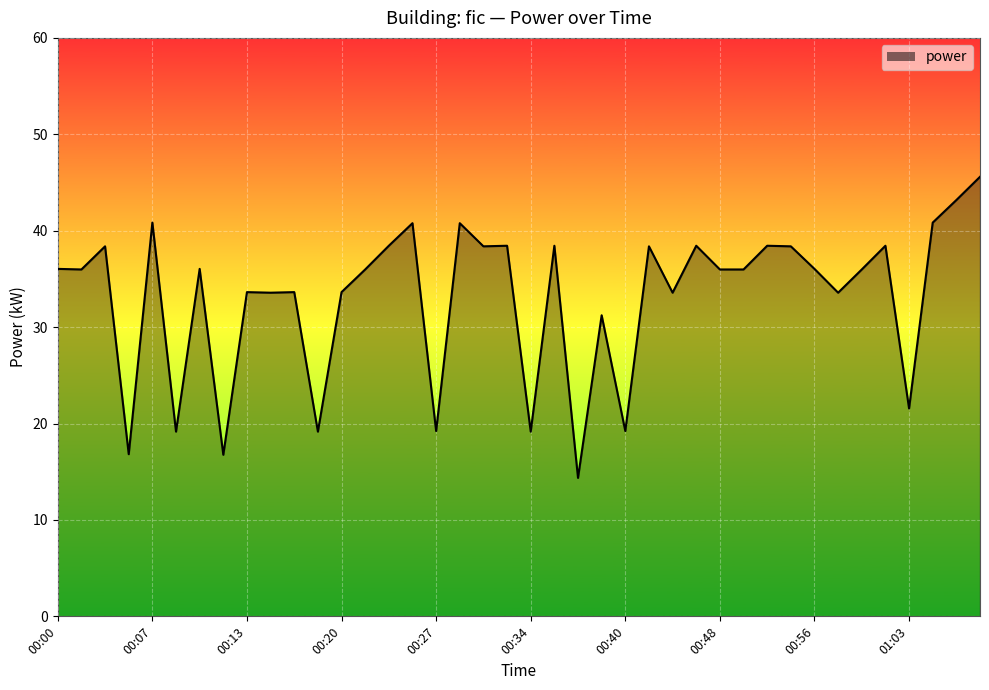

What is the minimum value shown in the chart?

14.4